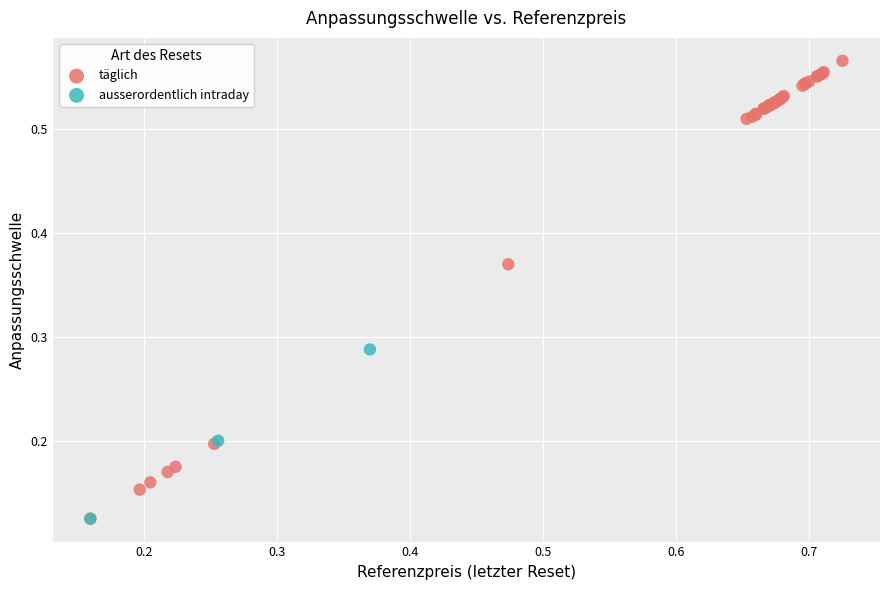

Which series has the largest Y range (max minus min)?

täglich